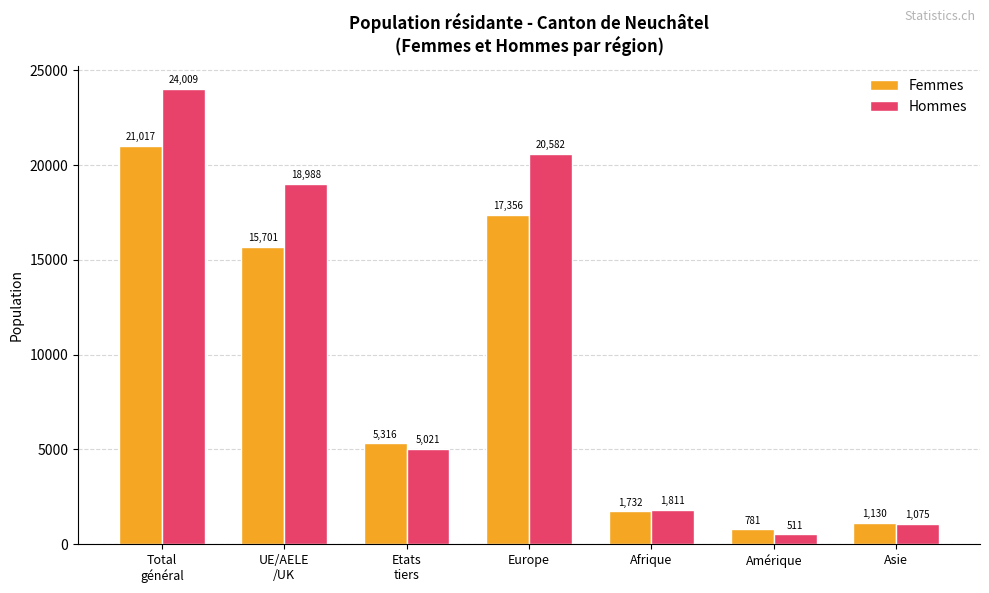

Reading right to left, list all the values displayed in this chart.

Femmes: Asie=1130	Amérique=781	Afrique=1732	Europe=17356	Etats
tiers=5316	UE/AELE
/UK=15701	Total
général=21017
Hommes: Asie=1075	Amérique=511	Afrique=1811	Europe=20582	Etats
tiers=5021	UE/AELE
/UK=18988	Total
général=24009